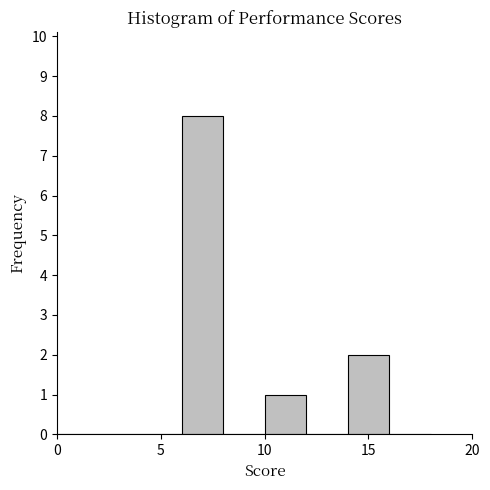

Over which range of the x-axis is the bar tallest?

6 to 8